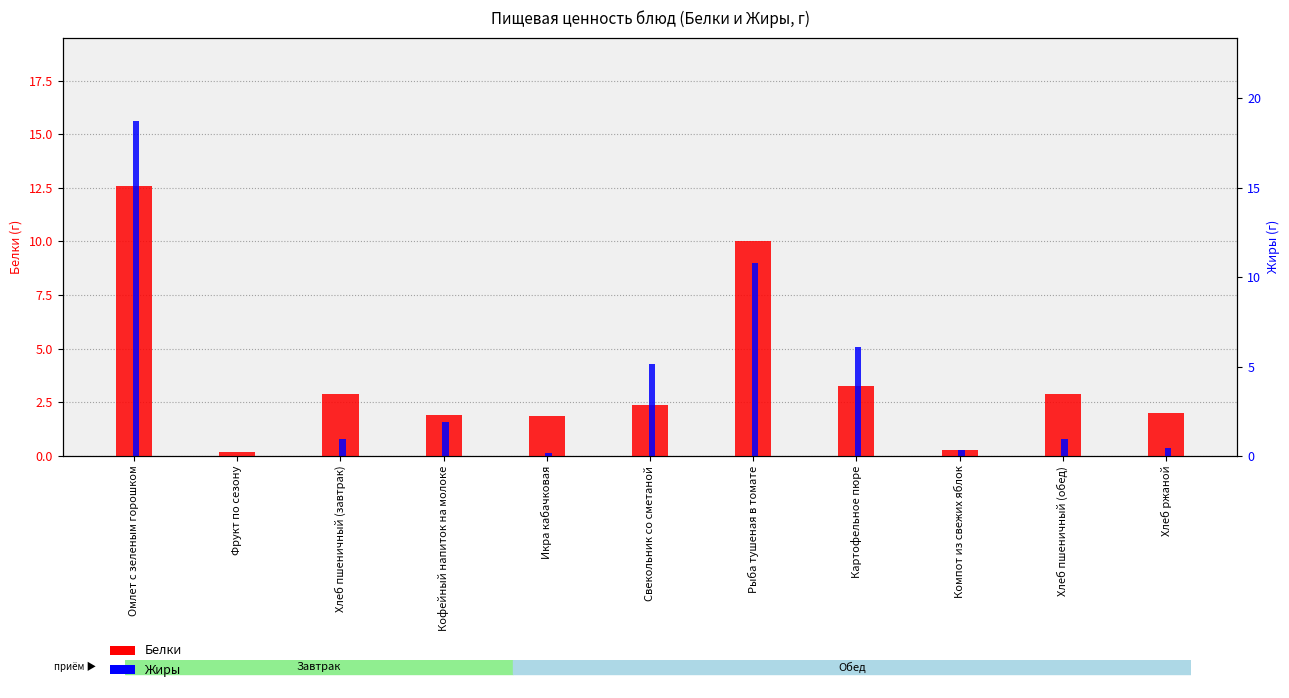

How many groups of bars are there?

11